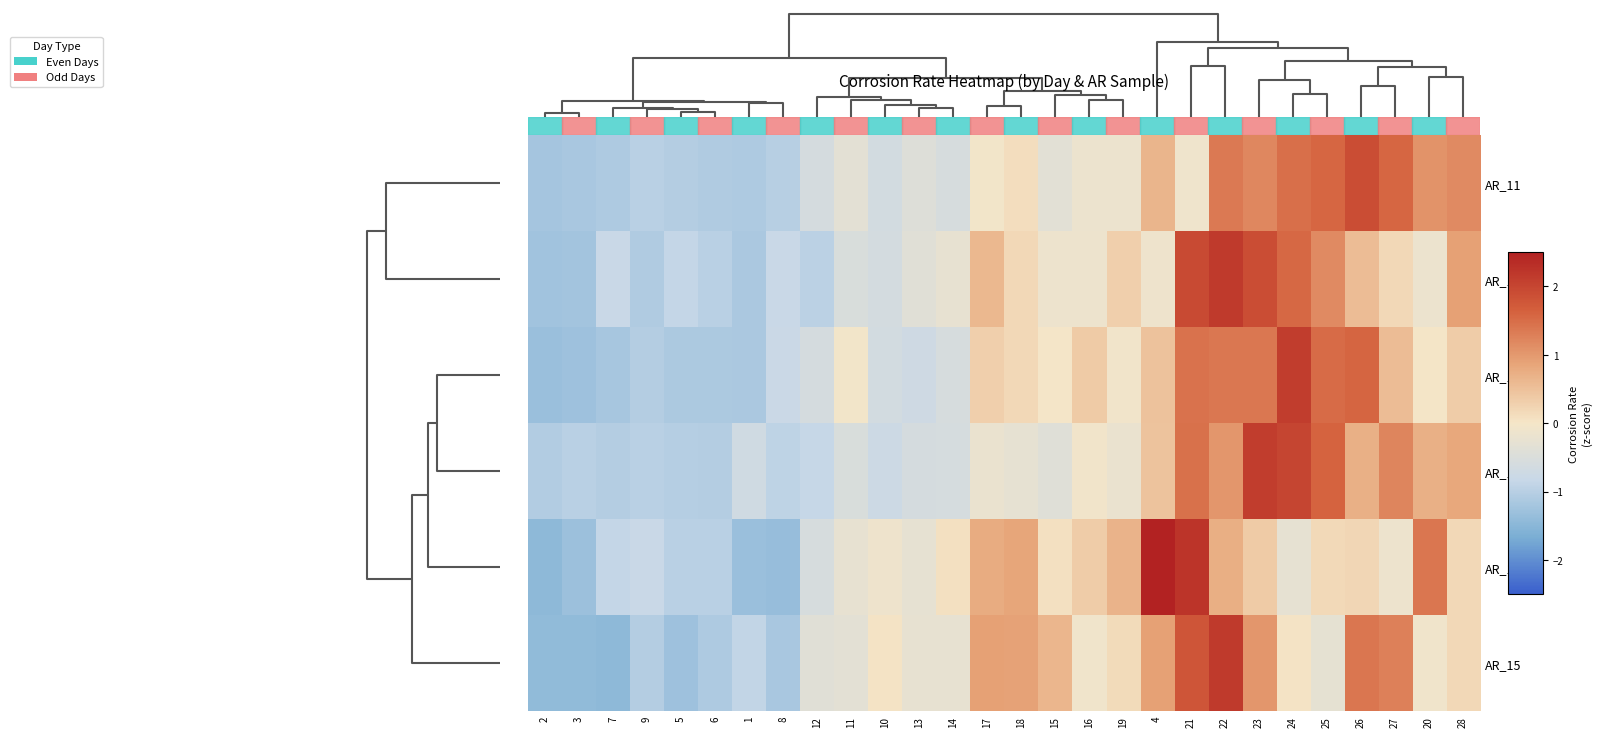

Reading left to right, what are all the values shown in this chart?

AR_11: 2=-1.2	3=-1.2	7=-1.1	9=-1.0	5=-1.1	6=-1.1	1=-1.1	8=-1.0	12=-0.6	11=-0.3	10=-0.6	13=-0.4	14=-0.6	17=-0.0	18=0.1	15=-0.3	16=-0.2	19=-0.2	4=0.6	21=-0.1	22=1.4	23=1.2	24=1.5	25=1.6	26=1.9	27=1.6	20=1.1	28=1.2
AR_14: 2=-1.2	3=-1.2	7=-0.8	9=-1.1	5=-0.9	6=-1.0	1=-1.1	8=-0.8	12=-1.0	11=-0.5	10=-0.6	13=-0.4	14=-0.3	17=0.6	18=0.2	15=-0.1	16=-0.1	19=0.3	4=-0.1	21=1.9	22=2.2	23=1.9	24=1.6	25=1.2	26=0.6	27=0.2	20=-0.2	28=0.9
AR_10: 2=-1.3	3=-1.3	7=-1.2	9=-1.1	5=-1.1	6=-1.1	1=-1.1	8=-0.8	12=-0.6	11=-0.0	10=-0.6	13=-0.7	14=-0.5	17=0.3	18=0.2	15=-0.0	16=0.4	19=-0.1	4=0.5	21=1.4	22=1.4	23=1.4	24=2.1	25=1.5	26=1.6	27=0.6	20=0.0	28=0.3
AR_12: 2=-1.1	3=-1.0	7=-1.0	9=-1.0	5=-1.0	6=-1.1	1=-0.7	8=-0.9	12=-0.9	11=-0.5	10=-0.8	13=-0.6	14=-0.6	17=-0.2	18=-0.3	15=-0.4	16=-0.1	19=-0.2	4=0.5	21=1.5	22=1.0	23=2.1	24=2.0	25=1.6	26=0.7	27=1.2	20=0.7	28=0.8
AR_13: 2=-1.5	3=-1.3	7=-0.9	9=-0.8	5=-1.0	6=-1.0	1=-1.3	8=-1.4	12=-0.6	11=-0.2	10=-0.1	13=-0.3	14=0.1	17=0.8	18=0.9	15=0.1	16=0.4	19=0.7	4=2.7	21=2.2	22=0.7	23=0.4	24=-0.3	25=0.2	26=0.2	27=-0.2	20=1.4	28=0.2
AR_15: 2=-1.4	3=-1.4	7=-1.5	9=-1.0	5=-1.3	6=-1.1	1=-0.9	8=-1.2	12=-0.4	11=-0.3	10=0.0	13=-0.2	14=-0.3	17=0.9	18=0.9	15=0.6	16=-0.1	19=0.1	4=0.9	21=1.8	22=2.2	23=1.0	24=0.0	25=-0.3	26=1.4	27=1.3	20=-0.1	28=0.2